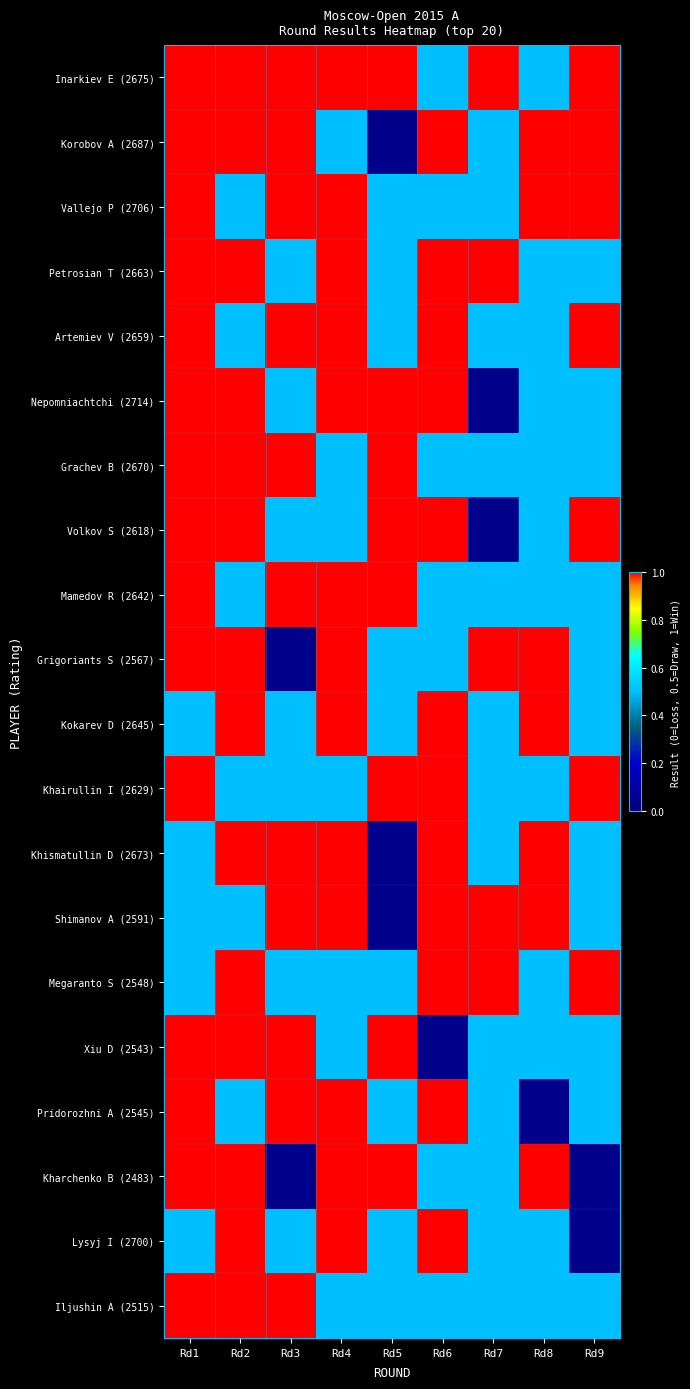

Reading left to right, what are all the values shown in this chart?

Inarkiev E (2675): Rd1=1.0	Rd2=1.0	Rd3=1.0	Rd4=1.0	Rd5=1.0	Rd6=0.5	Rd7=1.0	Rd8=0.5	Rd9=1.0
Korobov A (2687): Rd1=1.0	Rd2=1.0	Rd3=1.0	Rd4=0.5	Rd5=0.0	Rd6=1.0	Rd7=0.5	Rd8=1.0	Rd9=1.0
Vallejo P (2706): Rd1=1.0	Rd2=0.5	Rd3=1.0	Rd4=1.0	Rd5=0.5	Rd6=0.5	Rd7=0.5	Rd8=1.0	Rd9=1.0
Petrosian T (2663): Rd1=1.0	Rd2=1.0	Rd3=0.5	Rd4=1.0	Rd5=0.5	Rd6=1.0	Rd7=1.0	Rd8=0.5	Rd9=0.5
Artemiev V (2659): Rd1=1.0	Rd2=0.5	Rd3=1.0	Rd4=1.0	Rd5=0.5	Rd6=1.0	Rd7=0.5	Rd8=0.5	Rd9=1.0
Nepomniachtchi (2714): Rd1=1.0	Rd2=1.0	Rd3=0.5	Rd4=1.0	Rd5=1.0	Rd6=1.0	Rd7=0.0	Rd8=0.5	Rd9=0.5
Grachev B (2670): Rd1=1.0	Rd2=1.0	Rd3=1.0	Rd4=0.5	Rd5=1.0	Rd6=0.5	Rd7=0.5	Rd8=0.5	Rd9=0.5
Volkov S (2618): Rd1=1.0	Rd2=1.0	Rd3=0.5	Rd4=0.5	Rd5=1.0	Rd6=1.0	Rd7=0.0	Rd8=0.5	Rd9=1.0
Mamedov R (2642): Rd1=1.0	Rd2=0.5	Rd3=1.0	Rd4=1.0	Rd5=1.0	Rd6=0.5	Rd7=0.5	Rd8=0.5	Rd9=0.5
Grigoriants S (2567): Rd1=1.0	Rd2=1.0	Rd3=0.0	Rd4=1.0	Rd5=0.5	Rd6=0.5	Rd7=1.0	Rd8=1.0	Rd9=0.5
Kokarev D (2645): Rd1=0.5	Rd2=1.0	Rd3=0.5	Rd4=1.0	Rd5=0.5	Rd6=1.0	Rd7=0.5	Rd8=1.0	Rd9=0.5
Khairullin I (2629): Rd1=1.0	Rd2=0.5	Rd3=0.5	Rd4=0.5	Rd5=1.0	Rd6=1.0	Rd7=0.5	Rd8=0.5	Rd9=1.0
Khismatullin D (2673): Rd1=0.5	Rd2=1.0	Rd3=1.0	Rd4=1.0	Rd5=0.0	Rd6=1.0	Rd7=0.5	Rd8=1.0	Rd9=0.5
Shimanov A (2591): Rd1=0.5	Rd2=0.5	Rd3=1.0	Rd4=1.0	Rd5=0.0	Rd6=1.0	Rd7=1.0	Rd8=1.0	Rd9=0.5
Megaranto S (2548): Rd1=0.5	Rd2=1.0	Rd3=0.5	Rd4=0.5	Rd5=0.5	Rd6=1.0	Rd7=1.0	Rd8=0.5	Rd9=1.0
Xiu D (2543): Rd1=1.0	Rd2=1.0	Rd3=1.0	Rd4=0.5	Rd5=1.0	Rd6=0.0	Rd7=0.5	Rd8=0.5	Rd9=0.5
Pridorozhni A (2545): Rd1=1.0	Rd2=0.5	Rd3=1.0	Rd4=1.0	Rd5=0.5	Rd6=1.0	Rd7=0.5	Rd8=0.0	Rd9=0.5
Kharchenko B (2483): Rd1=1.0	Rd2=1.0	Rd3=0.0	Rd4=1.0	Rd5=1.0	Rd6=0.5	Rd7=0.5	Rd8=1.0	Rd9=0.0
Lysyj I (2700): Rd1=0.5	Rd2=1.0	Rd3=0.5	Rd4=1.0	Rd5=0.5	Rd6=1.0	Rd7=0.5	Rd8=0.5	Rd9=0.0
Iljushin A (2515): Rd1=1.0	Rd2=1.0	Rd3=1.0	Rd4=0.5	Rd5=0.5	Rd6=0.5	Rd7=0.5	Rd8=0.5	Rd9=0.5